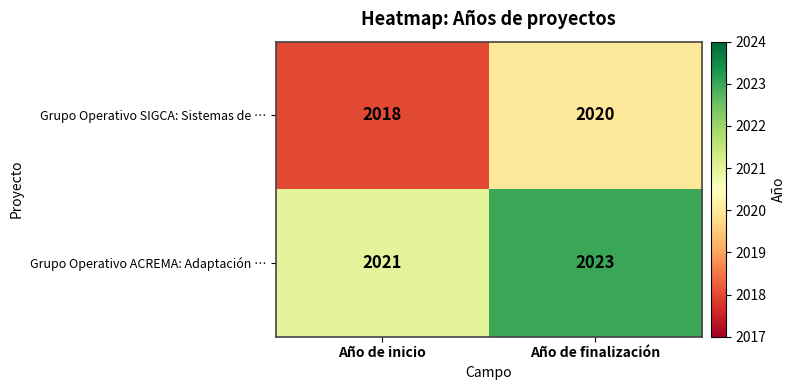

At how many categories does at least one series exceed 2020?

2